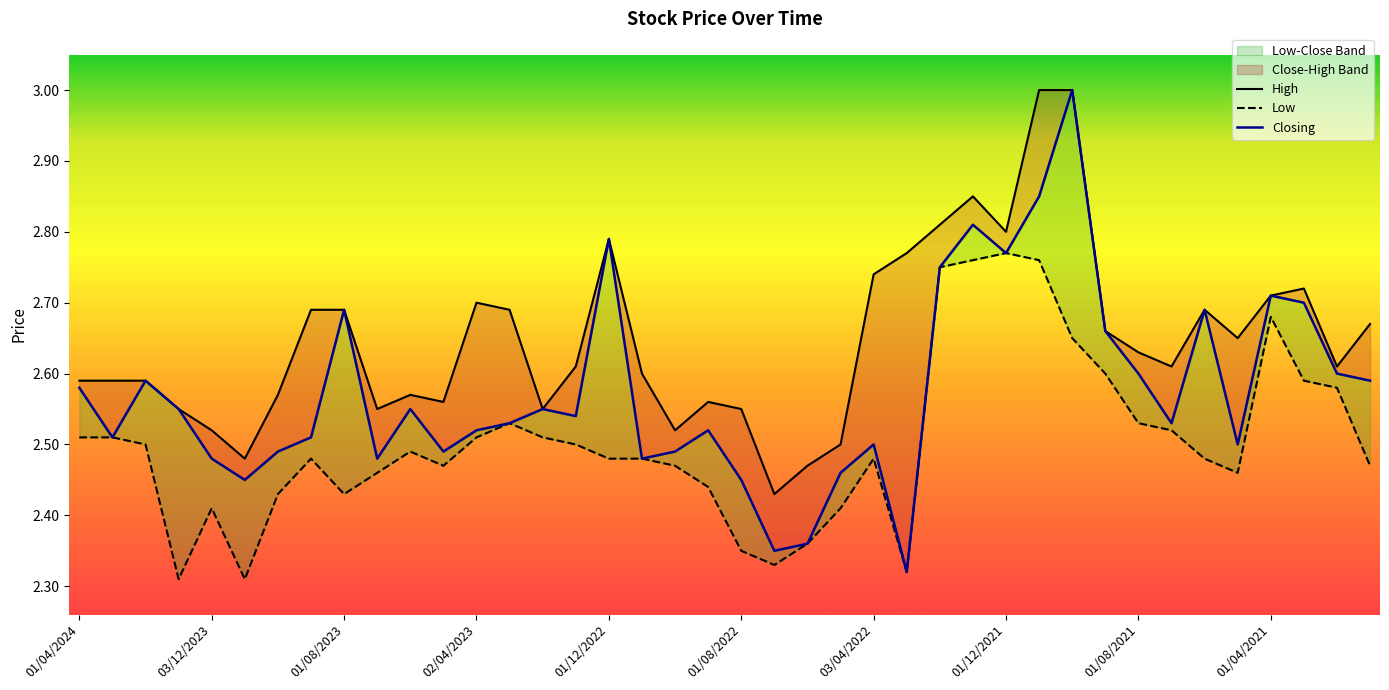

Is it true that Low equals 2.5 at 39?

True